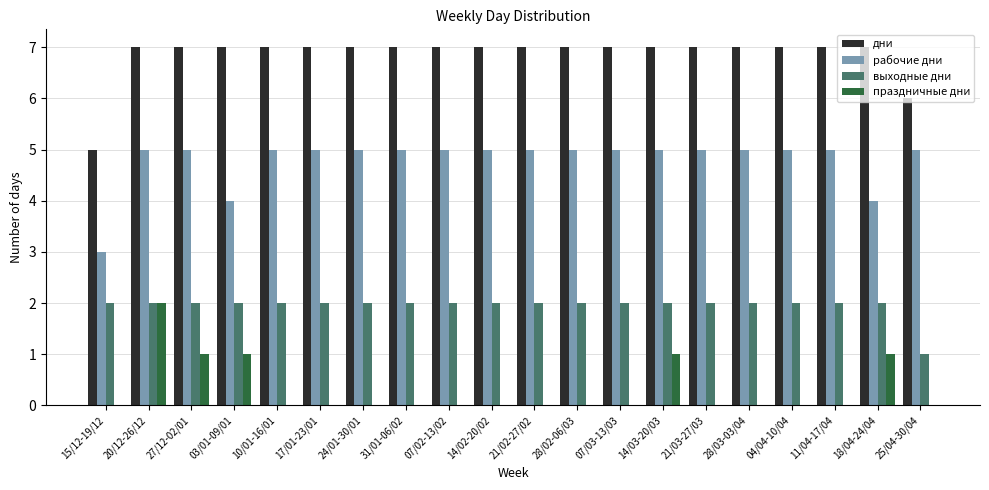

What is the sum of all выходные дни values?

39